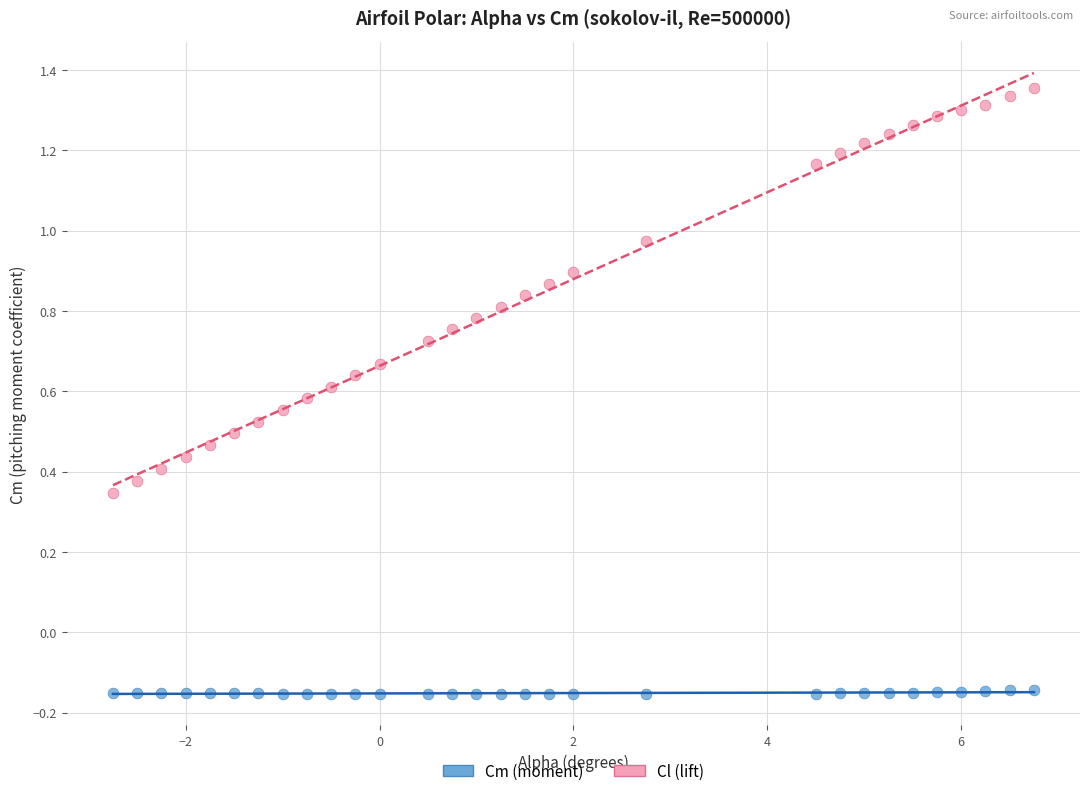

Across all data points, what is the range of X values (max minus min)?

9.5